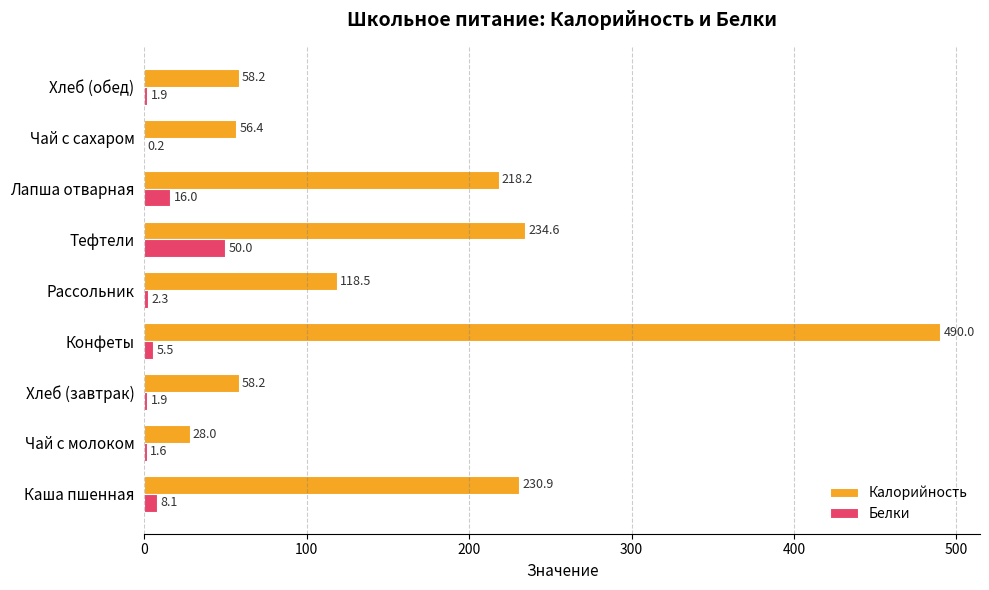

Is it true that Калорийность equals 230.9 at Каша пшенная?

True